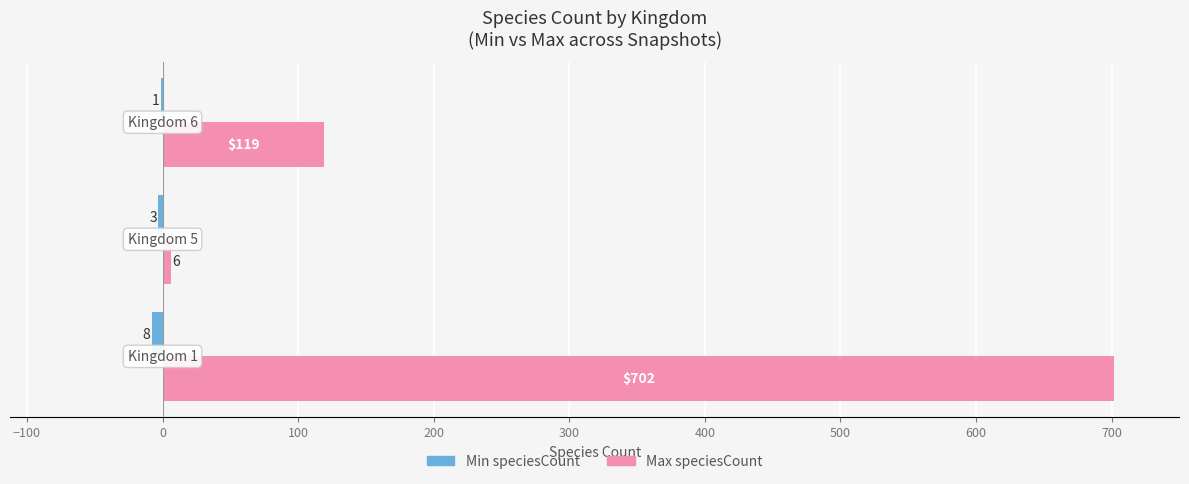

Reading right to left, list all the values displayed in this chart.

Min speciesCount: 0=1	−100=3	−200=8
Max speciesCount: 0=119	−100=6	−200=702